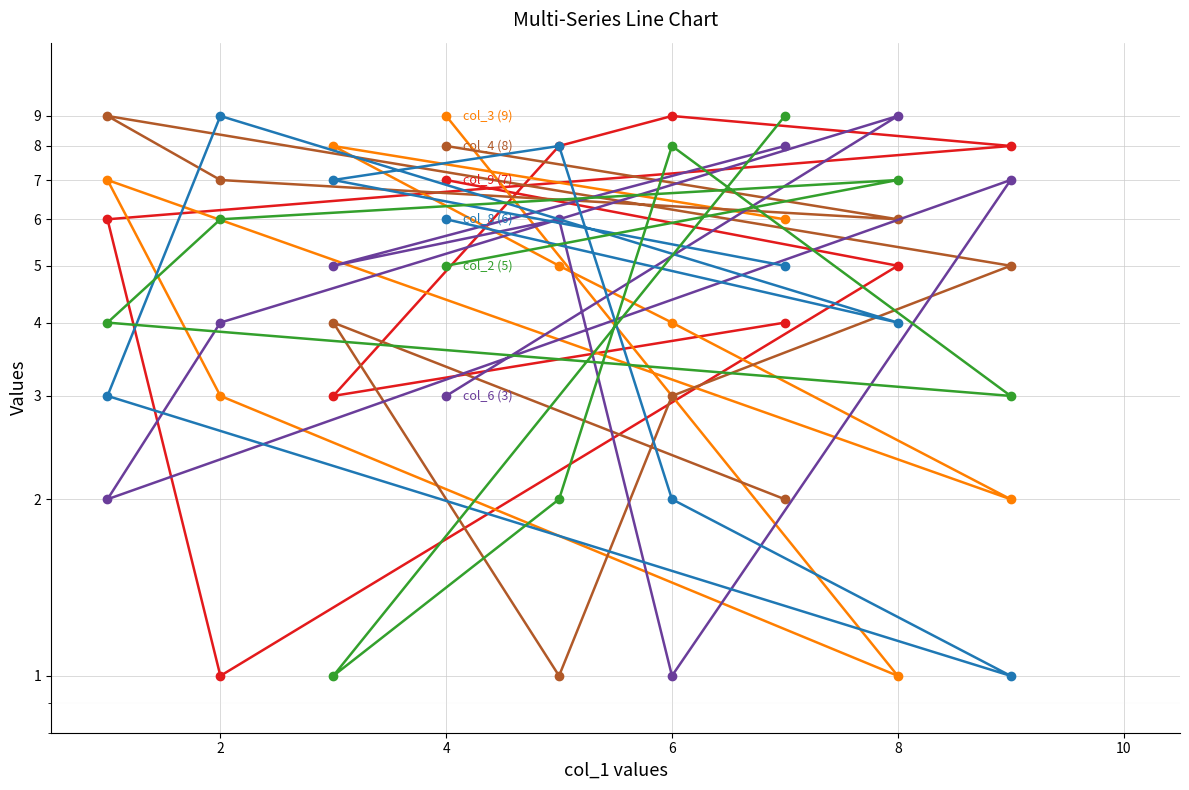

Reading left to right, transcribe all the data shown in this chart.

col_9 (7): 4	3	8	9	8	6	1	5	7
col_3 (9): 6	8	5	4	2	7	3	1	9
col_4 (8): 2	4	1	3	5	9	7	6	8
col_6 (3): 8	5	6	1	7	2	4	9	3
col_8 (6): 5	7	8	2	1	3	9	4	6
col_2 (5): 9	1	2	8	3	4	6	7	5